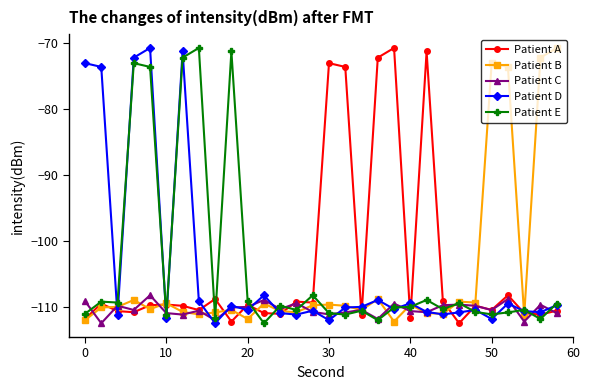

True or false: Patient C has more than 0 interior local peaks.

True